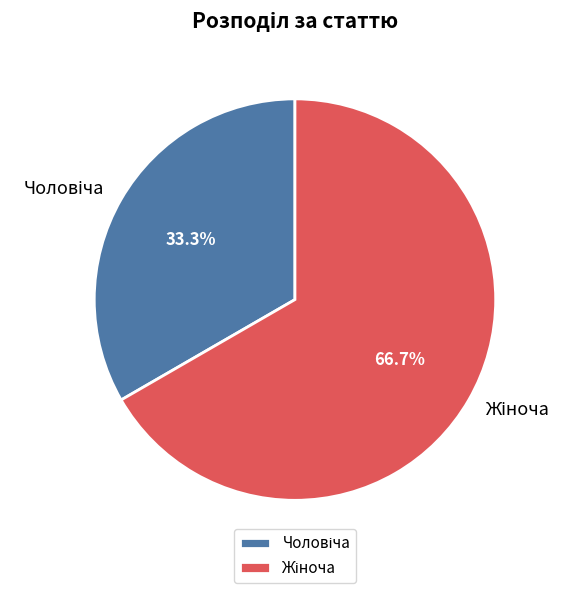

Is there a majority slice in this chart?

Yes